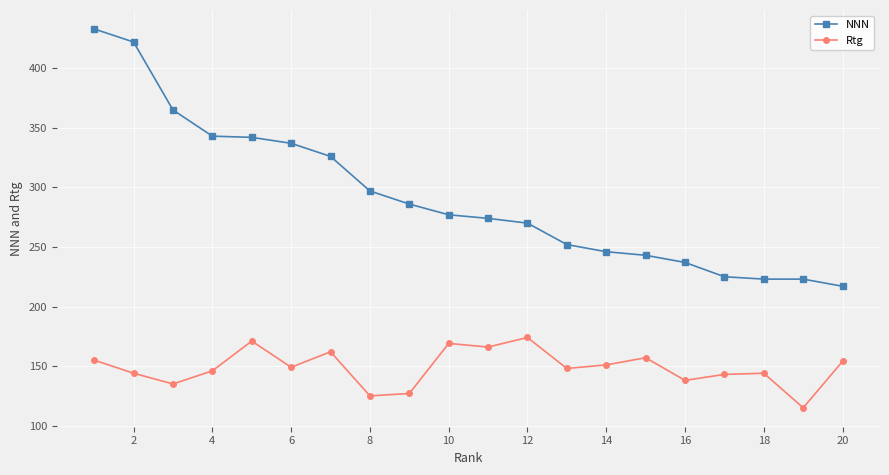

True or false: NNN and Rtg intersect in this chart.

False